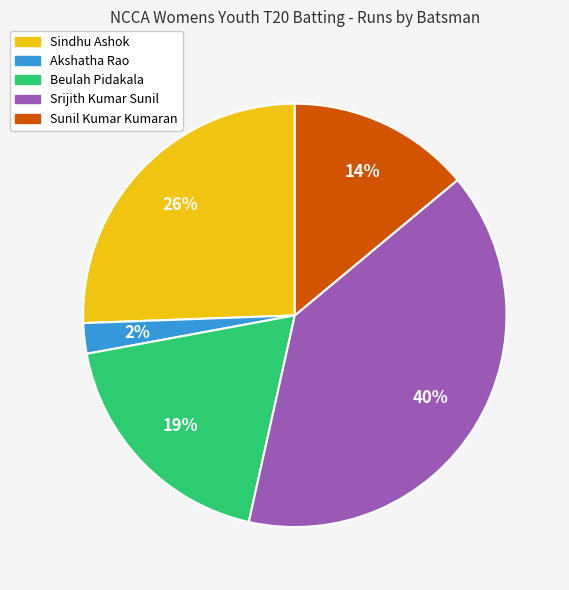

To the nearest percent, what is the average slice percentage?

20%